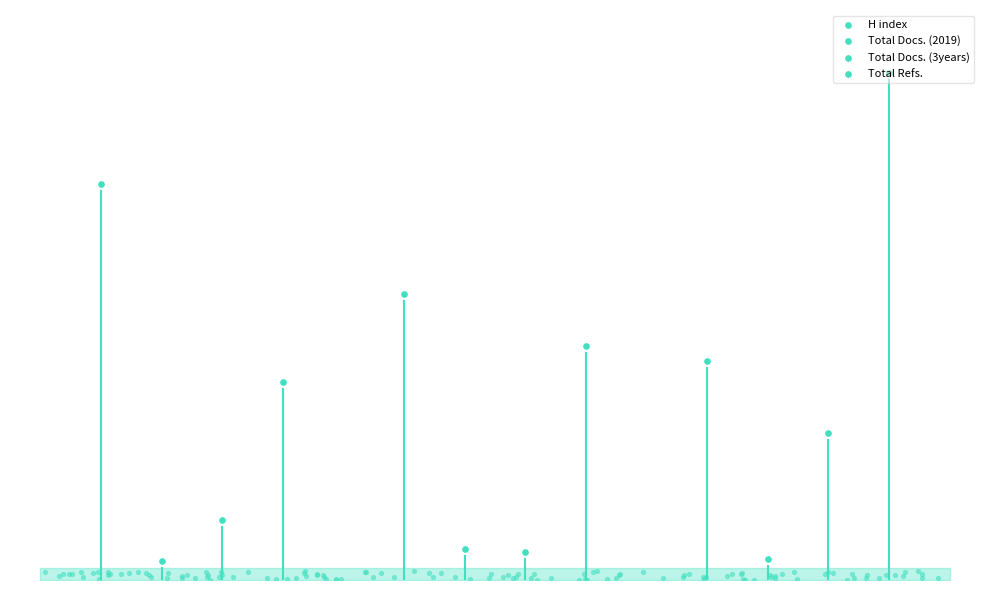

What are all the series names shown in the legend?

H index, Total Docs. (2019), Total Docs. (3years), Total Refs.